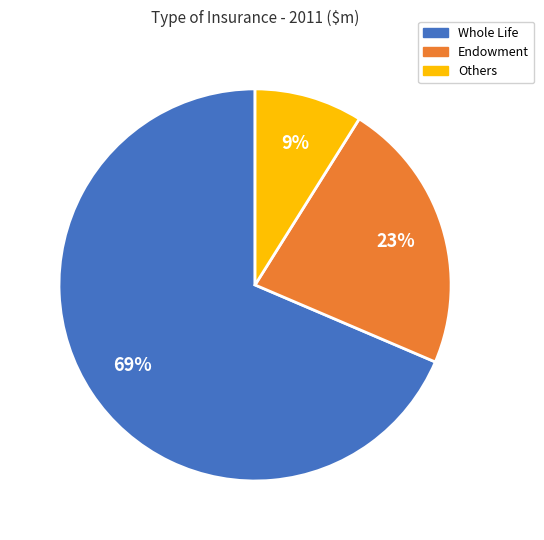

Is Others the majority of the pie?

No